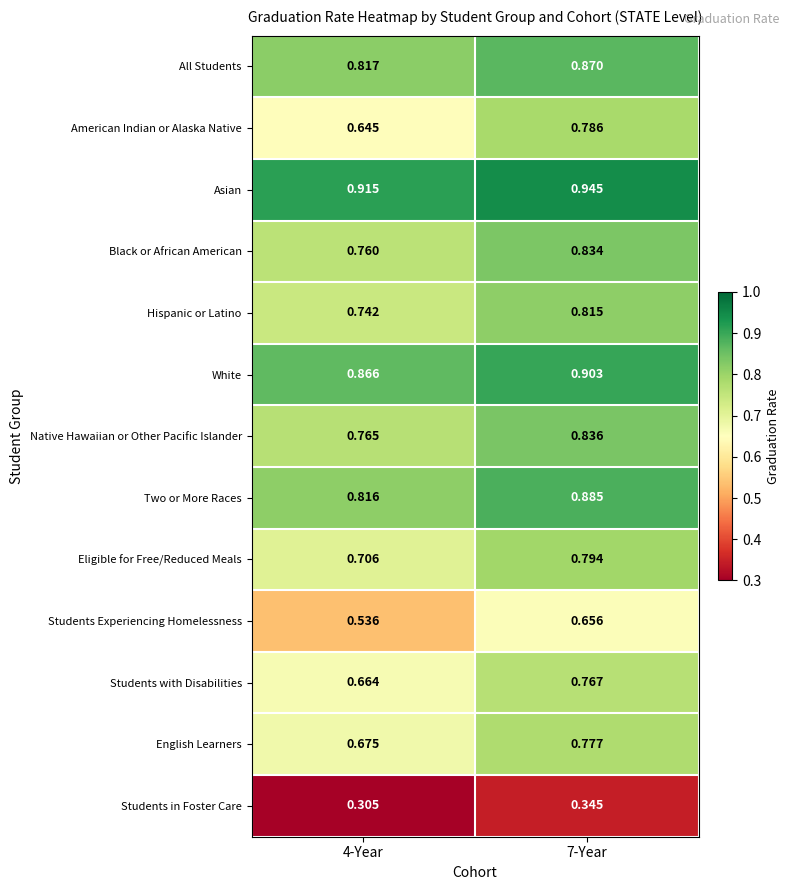

Is the value of Two or More Races at 4-Year greater than the value of White at 4-Year?

No